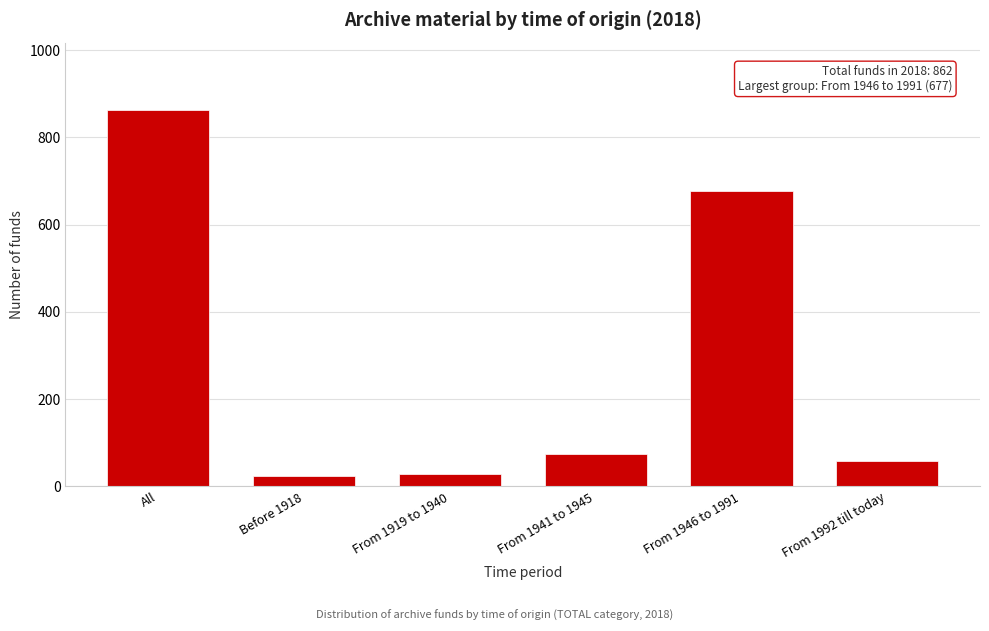

What is the change in value from From 1941 to 1945 to From 1946 to 1991?

+603